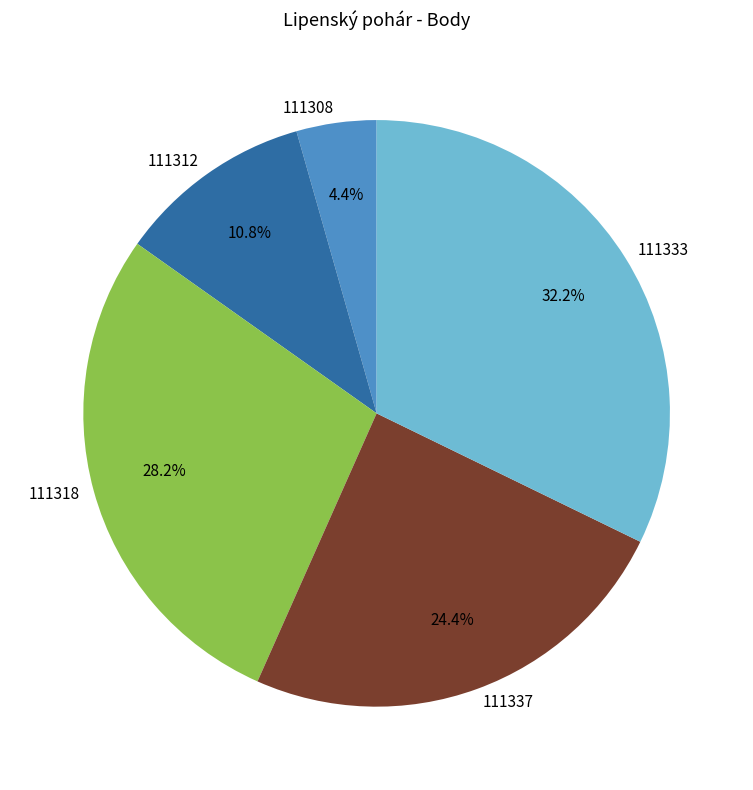

How many slices are in this pie chart?

5